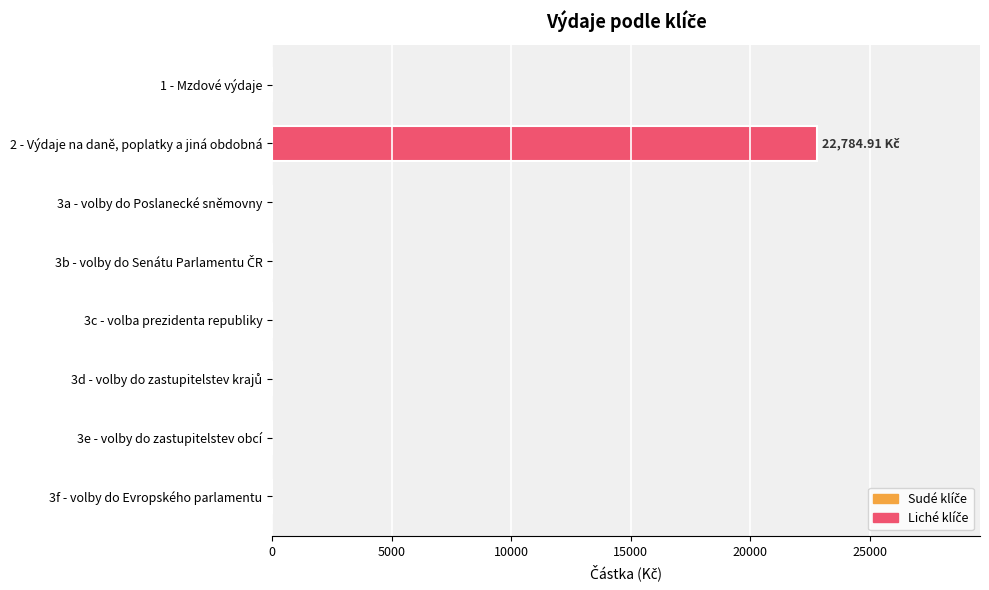

How many values exceed 0?

1